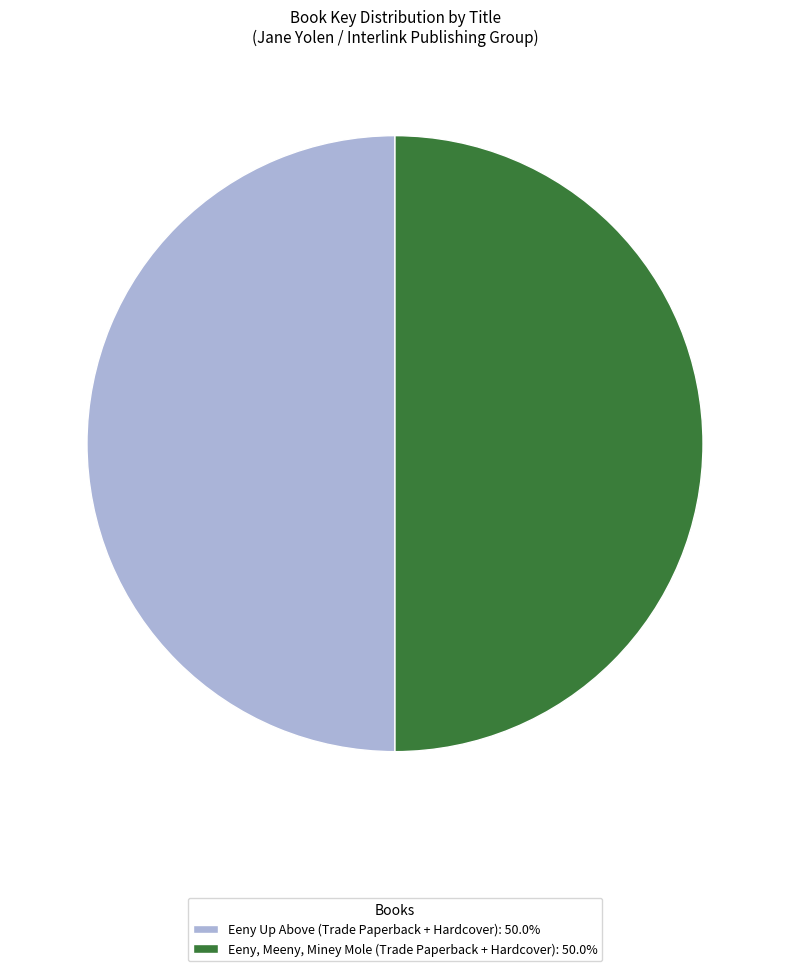

Approximately how many times larger is the value at Eeny Up Above (Trade Paperback + Hardcover): 50.0% compared to Eeny, Meeny, Miney Mole (Trade Paperback + Hardcover): 50.0%?

1.0